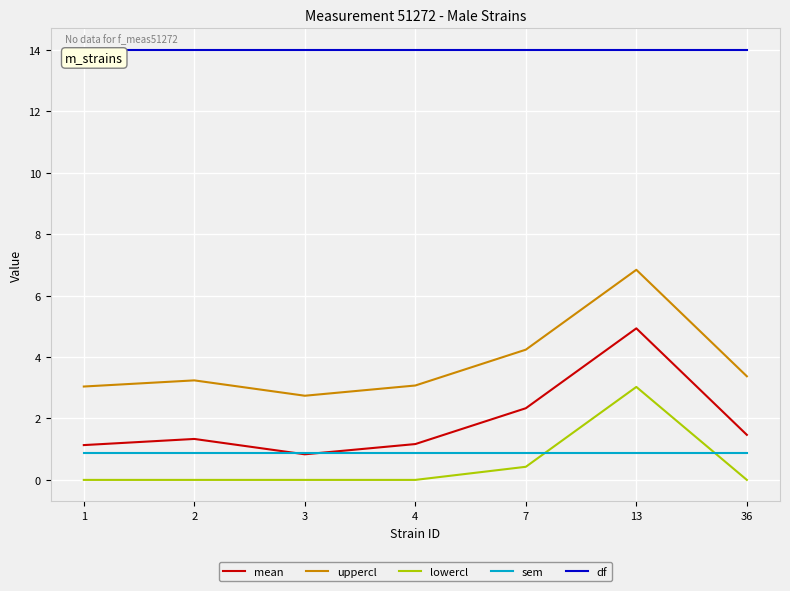

Which series has the largest total across all categories?

df